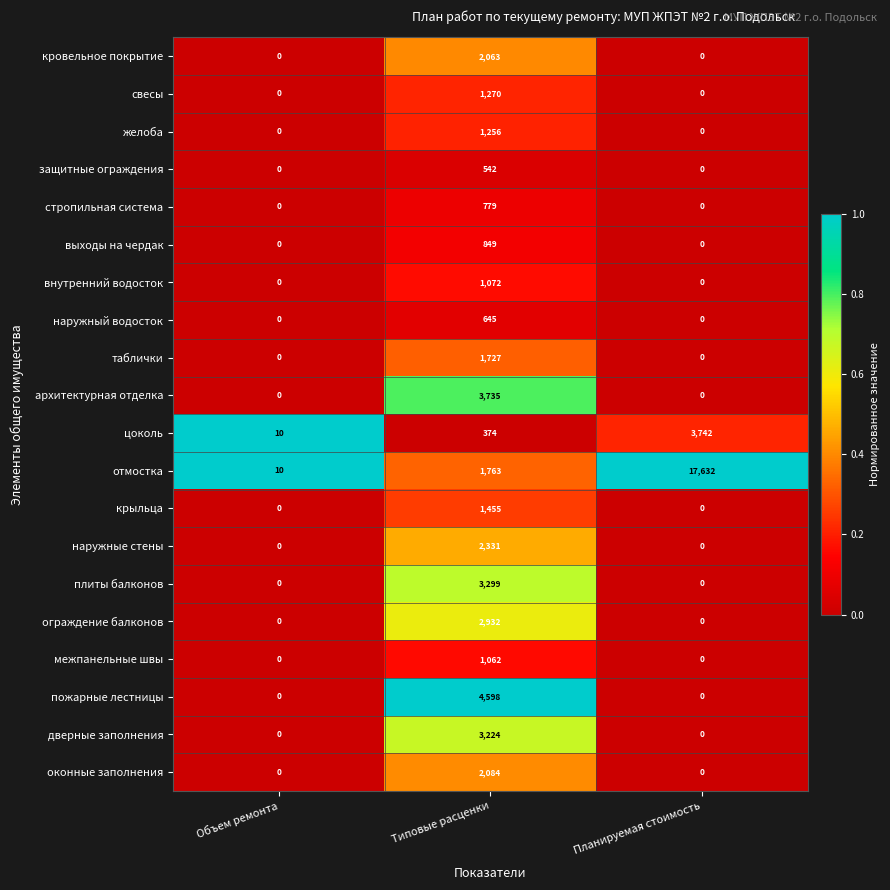

What is the average value of the крыльца series?

485